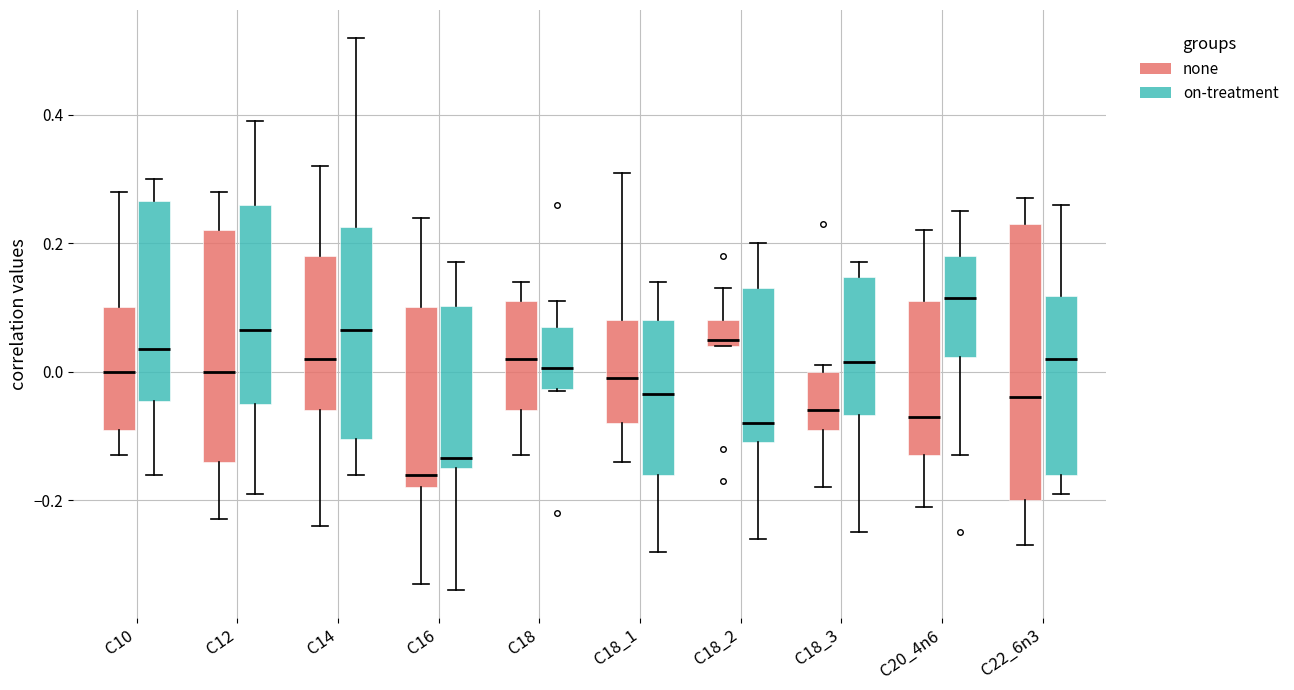

Which box has the highest median line?

C20_4n6 (on-treatment)